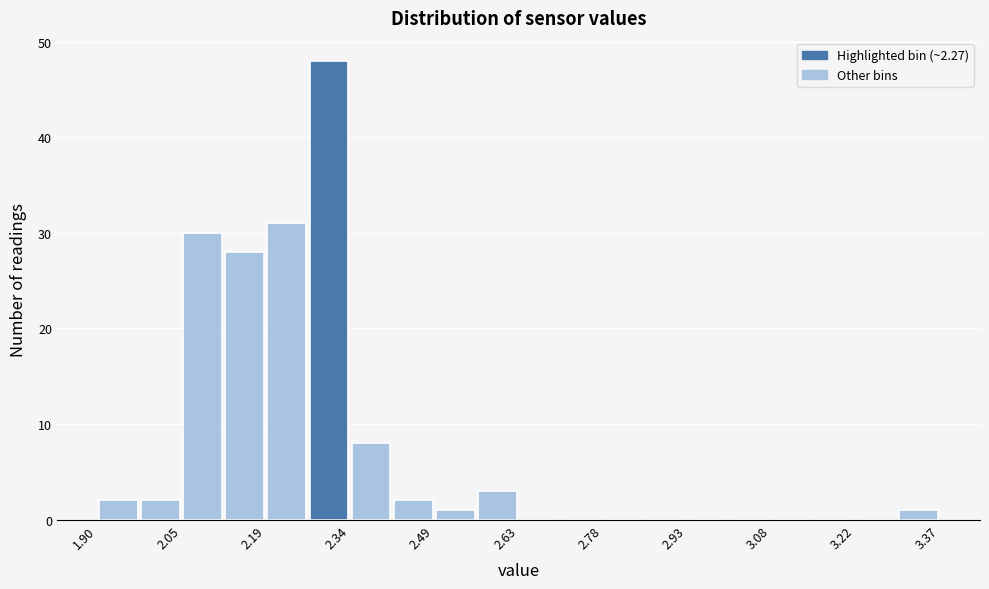

Read against the x-axis, roughly where is the centre of the tallest bar?

2.30